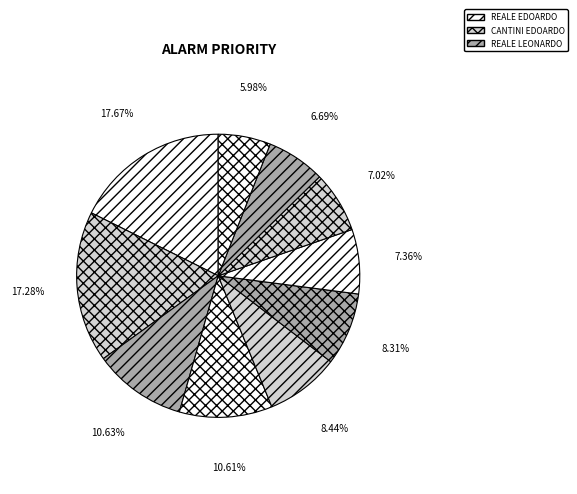

Count the number of slices in the pie.

10